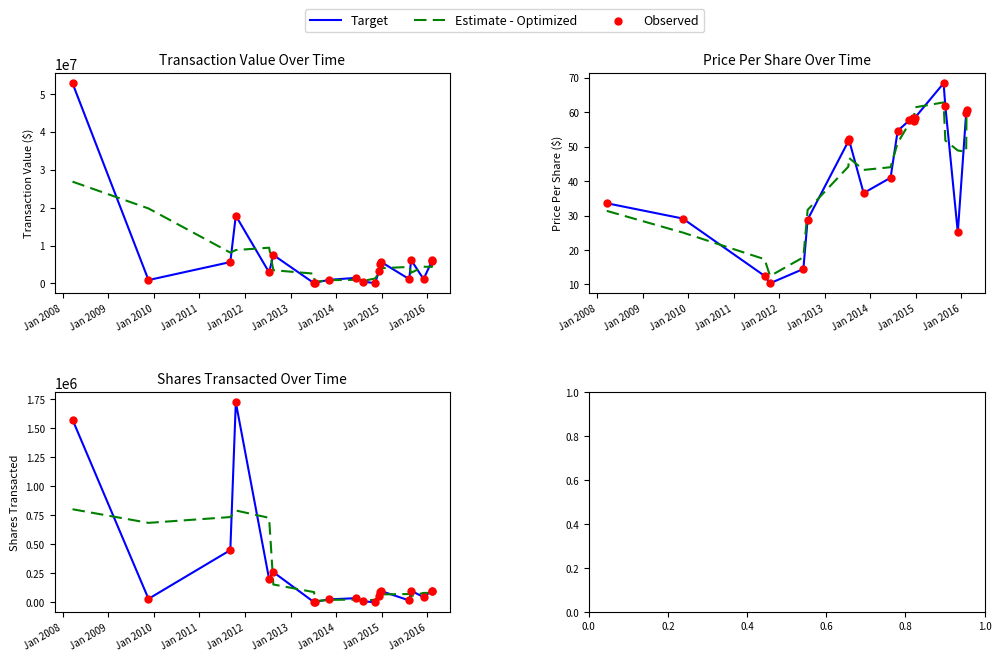

Is the value of Observed at Jan 2014 greater than the value of Target at 18?

No